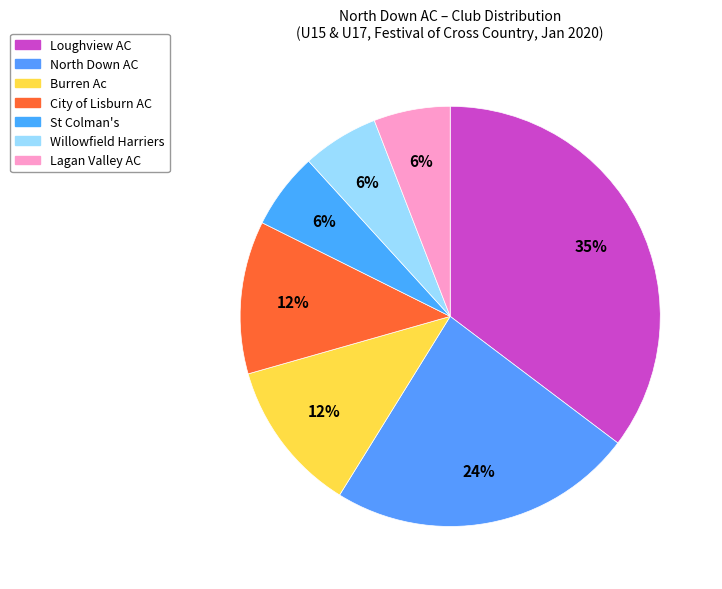

Count the number of slices in the pie.

7